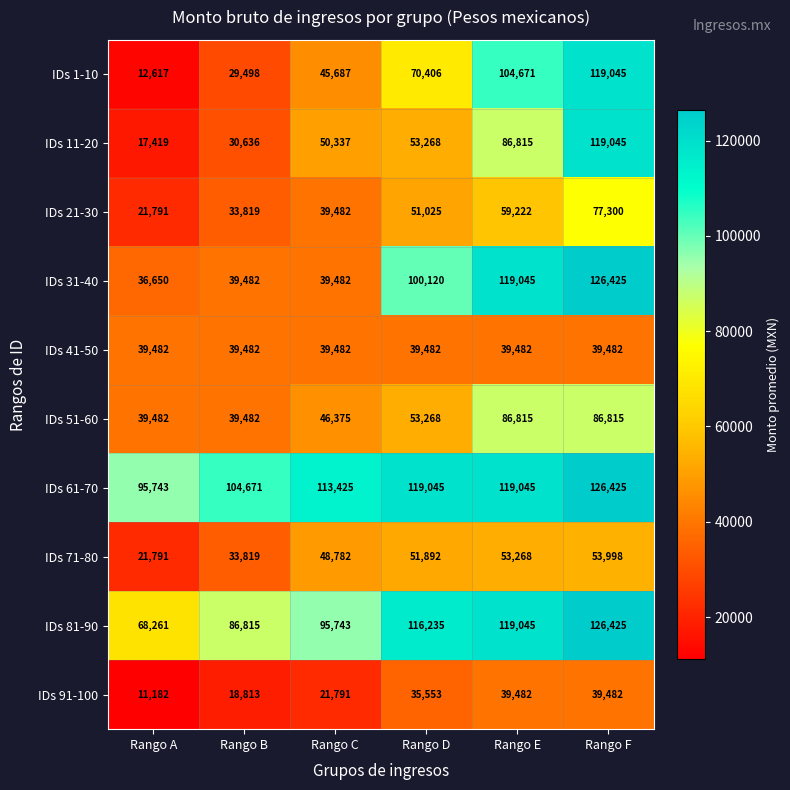

Count the number of data series in this chart.

10